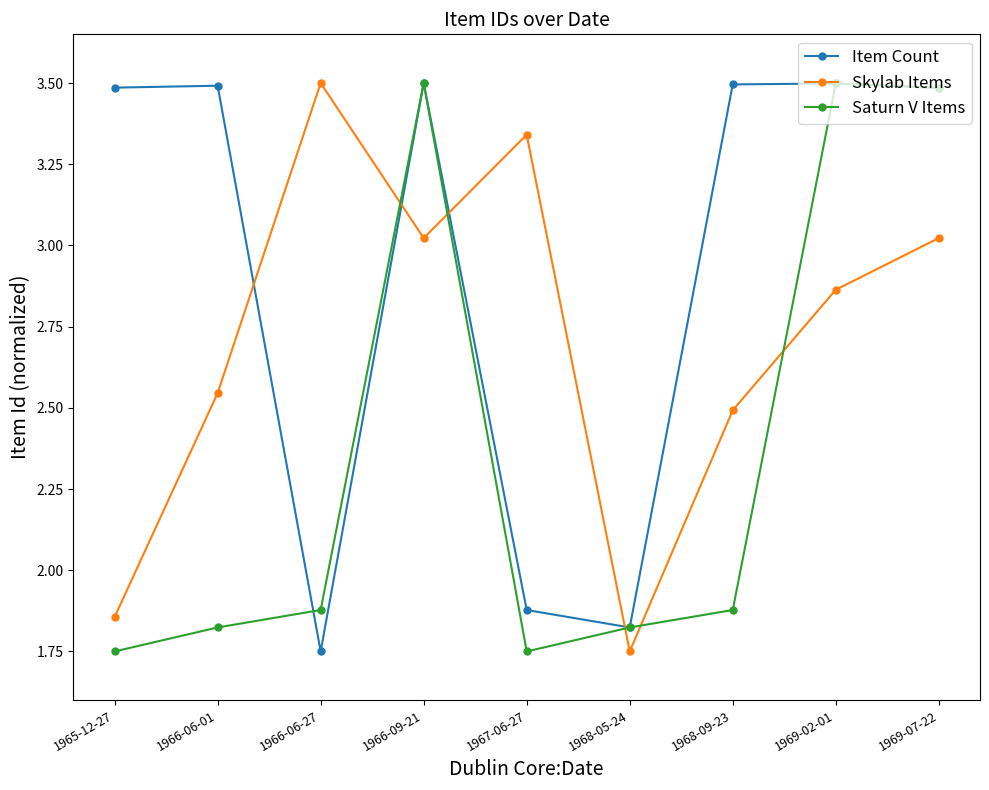

List the series in order of their overall mean, highest first.

Item Count, Skylab Items, Saturn V Items